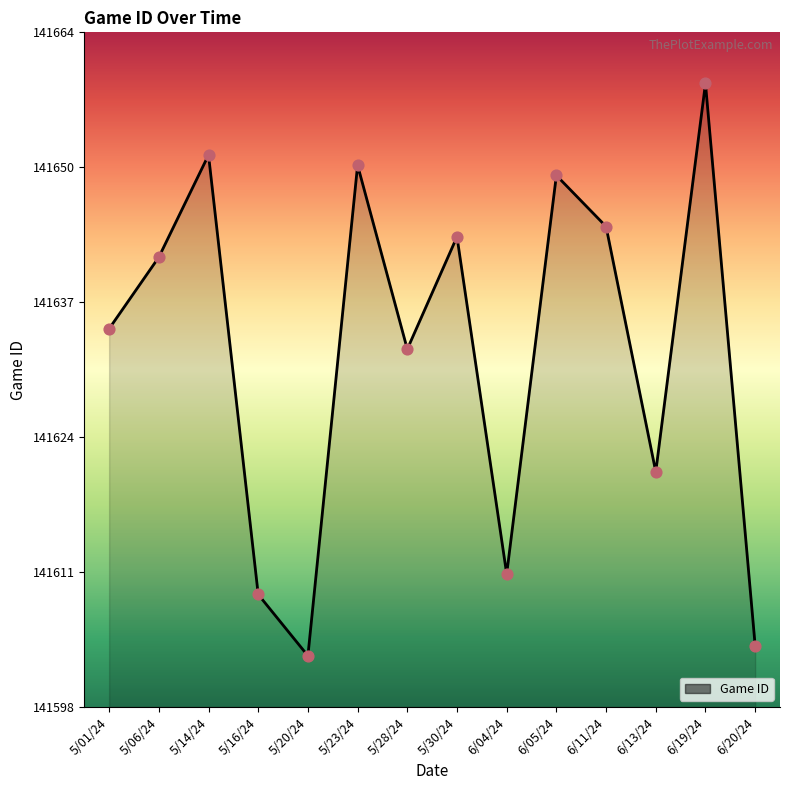

Which has a higher value, 6/04/24 or 6/13/24?

6/13/24